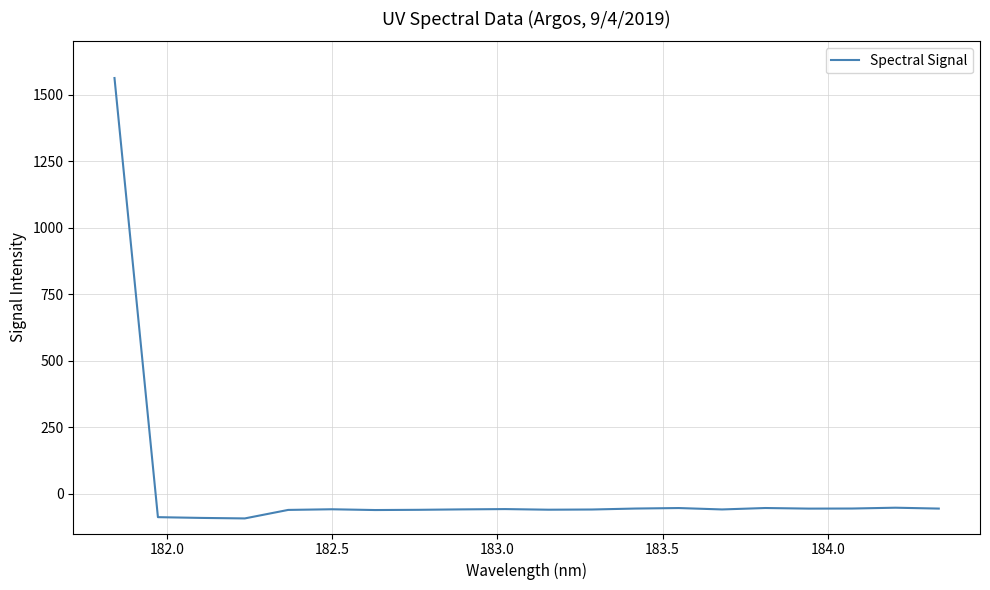

What is the greatest value displayed?

1562.1